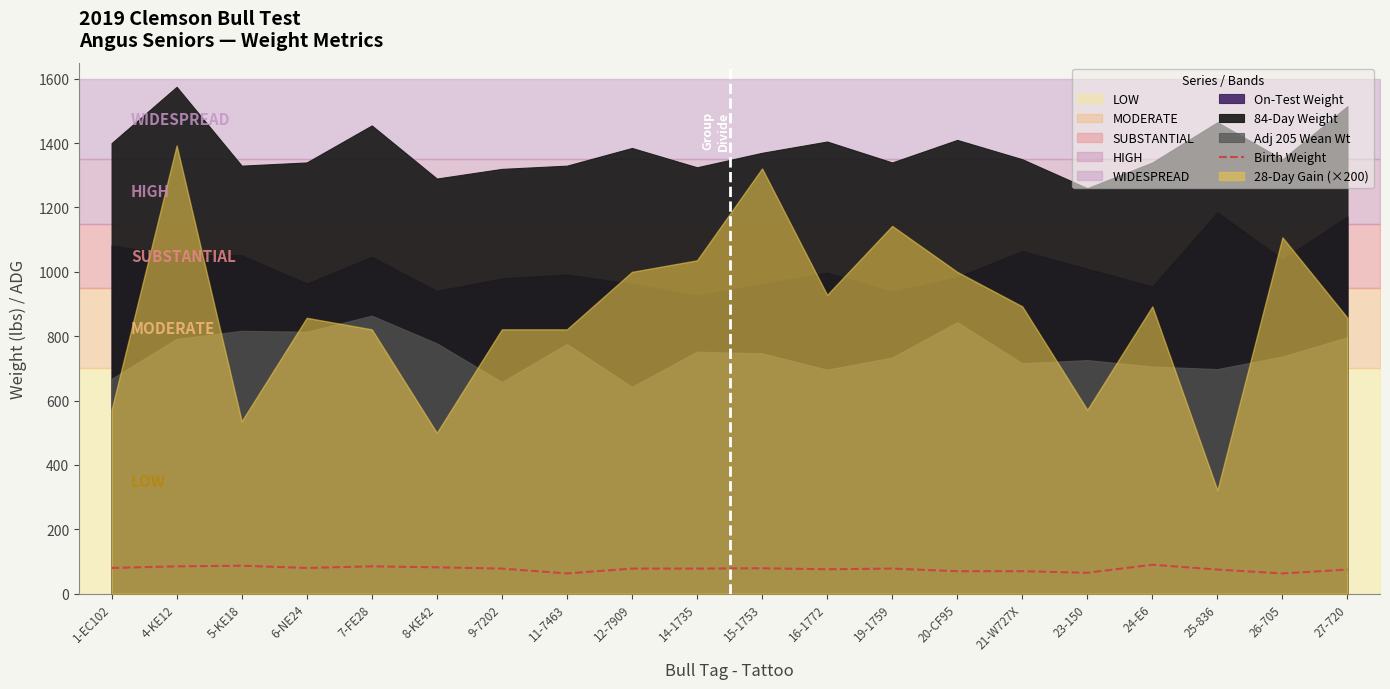

At which category does the data reach its first local valley?

6-NE24